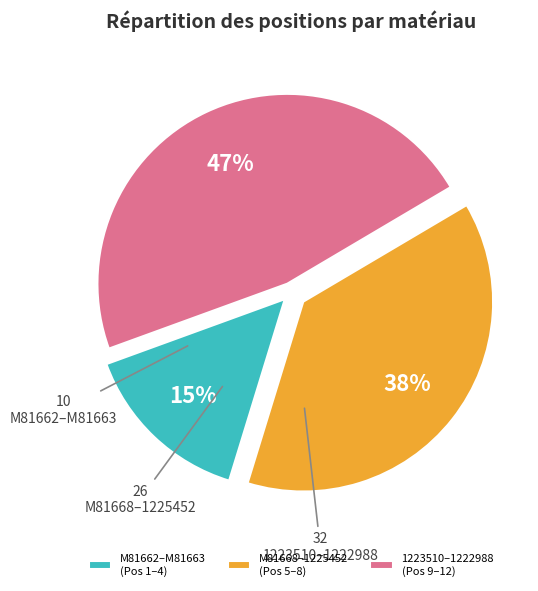

Which has a higher value, M81668–1225452 (Pos 5–8) or M81662–M81663 (Pos 1–4)?

M81668–1225452 (Pos 5–8)